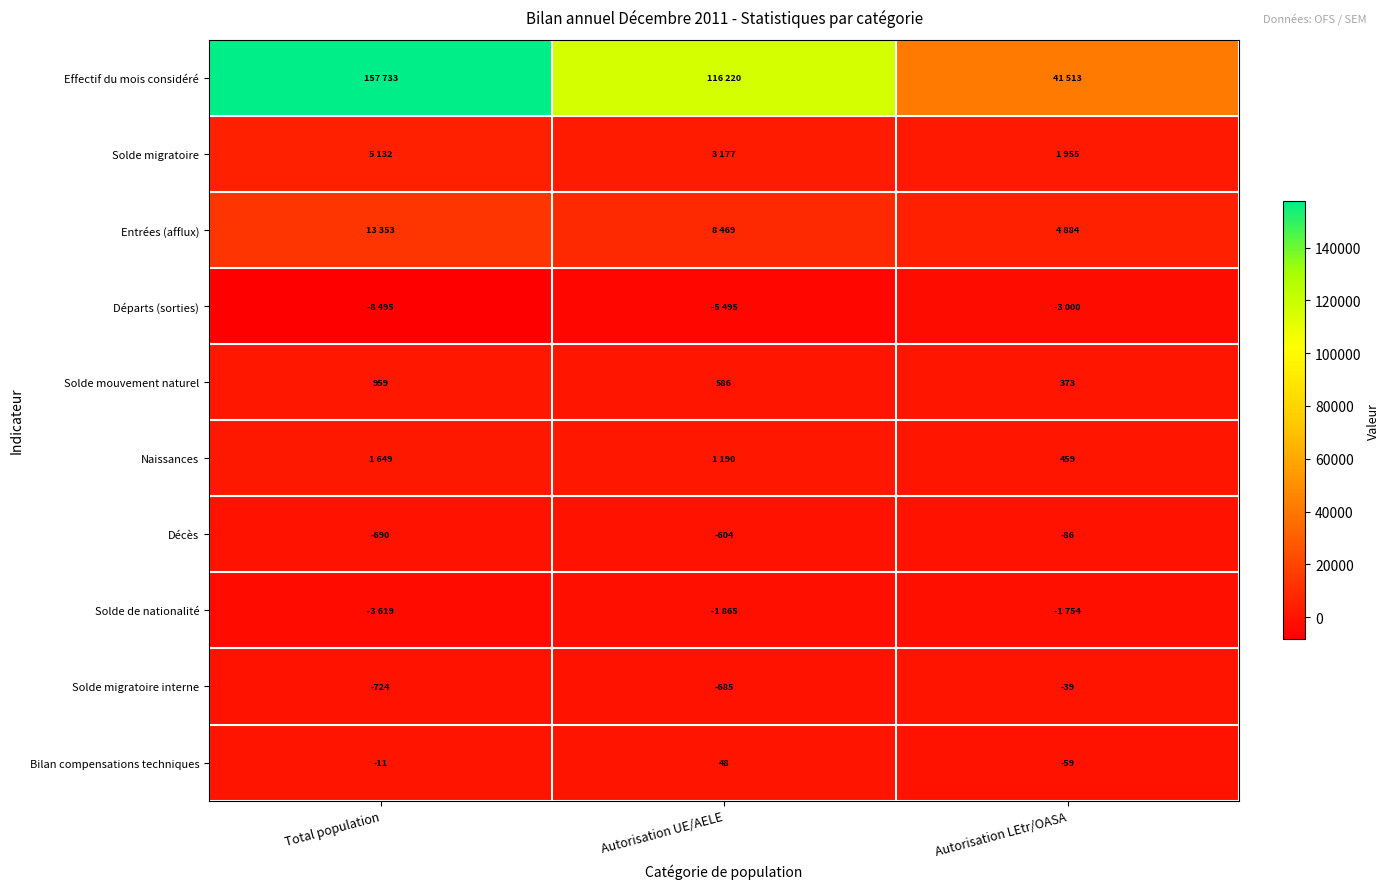

At which label does Bilan compensations techniques reach its peak?

Autorisation UE/AELE